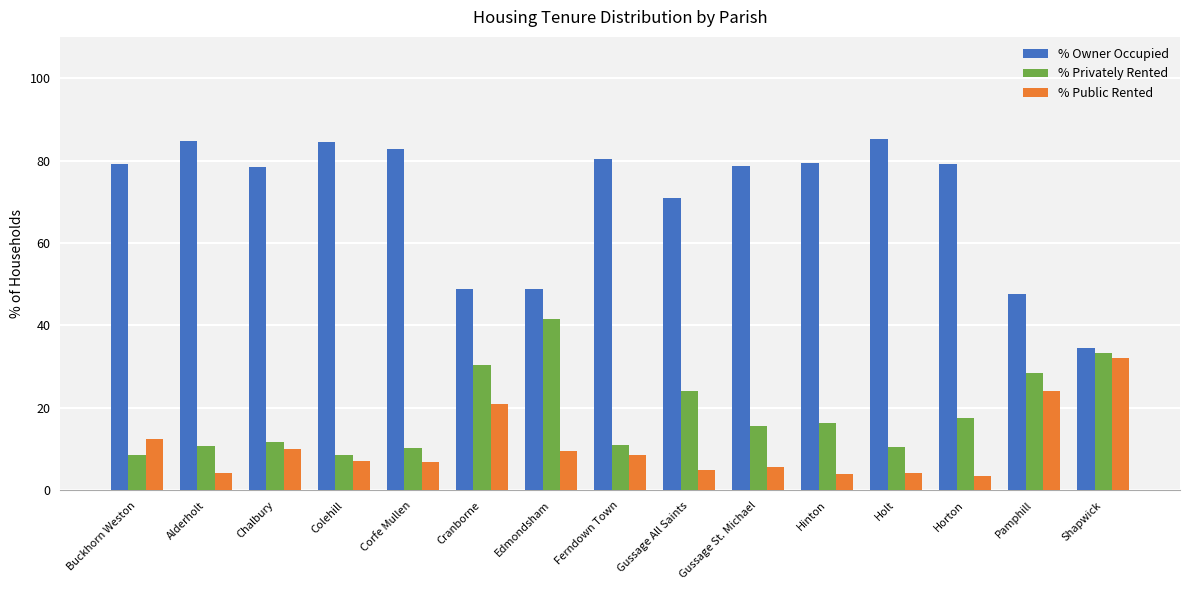

List the series in order of their peak value, highest first.

% Owner Occupied, % Privately Rented, % Public Rented